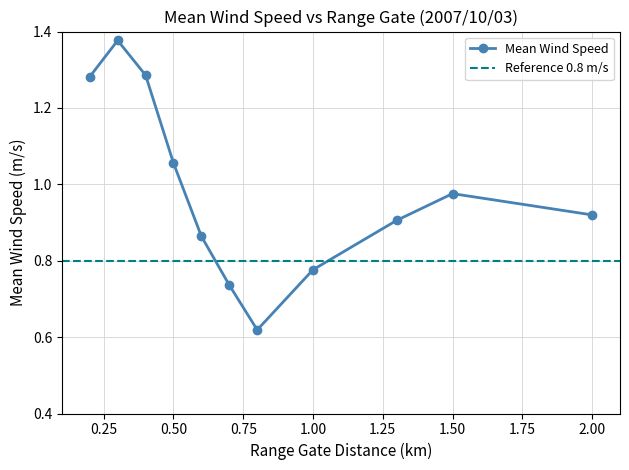

True or false: Mean Wind Speed has more than 1 points higher than both neighbors.

True